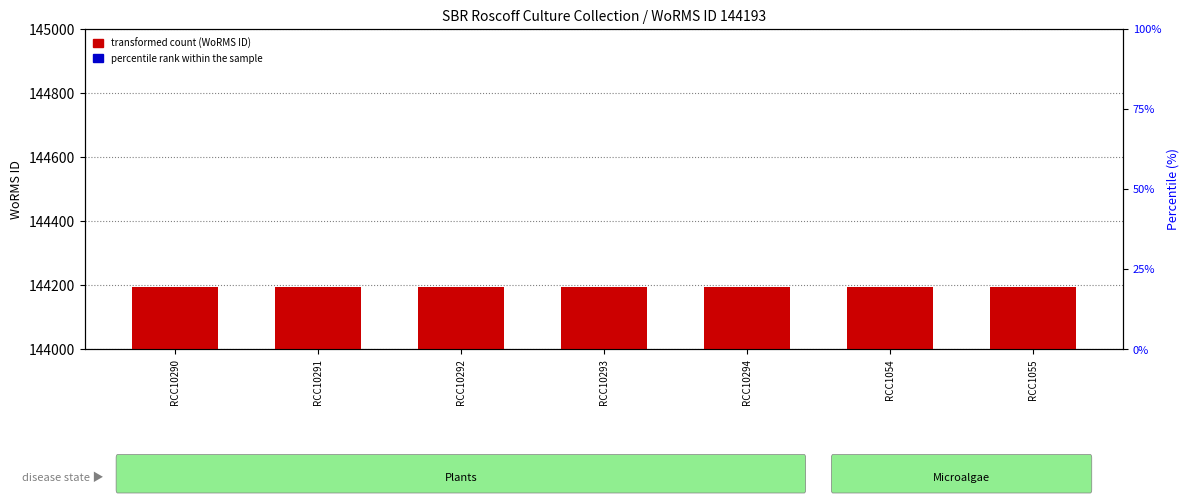

What is the sum of all WoRMS ID (transformed count) values?

1351.0